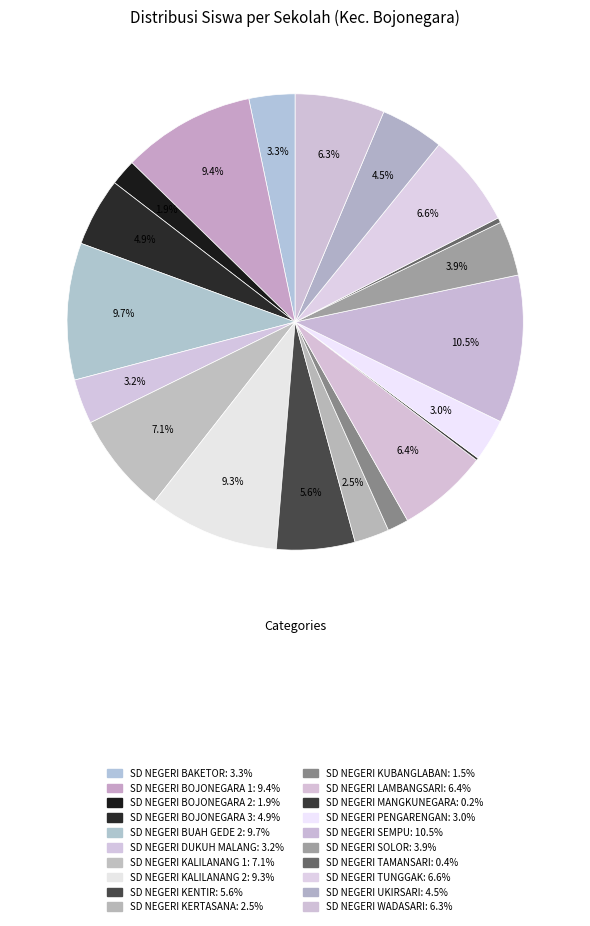

Is it true that SD NEGERI KALILANANG 2 is 23% of the pie?

False